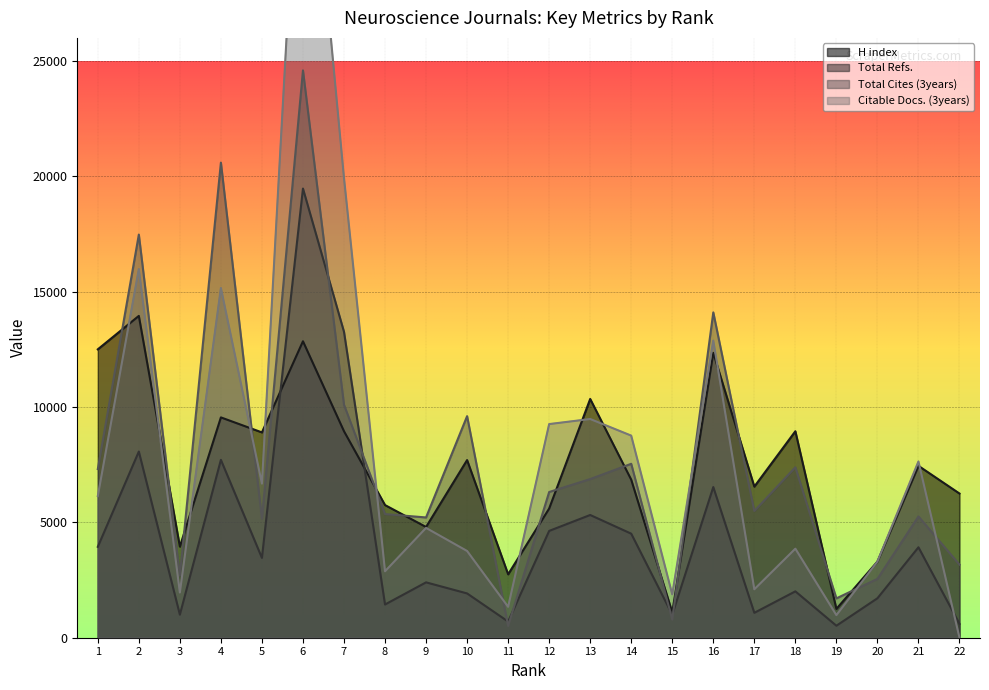

What is the sum of all H index values?

161650